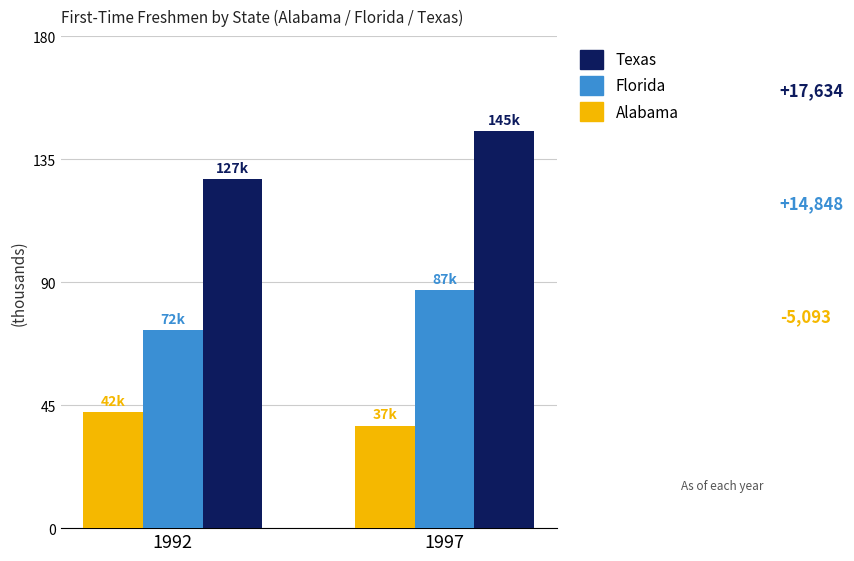

At which category is the sum across all series the highest?

1997